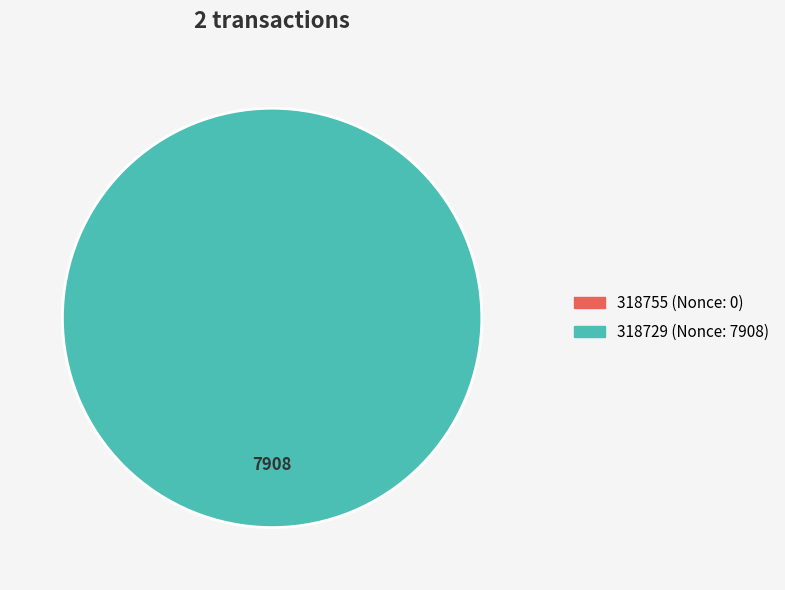

What is the total percentage of 318755 and 318729?

100.0%